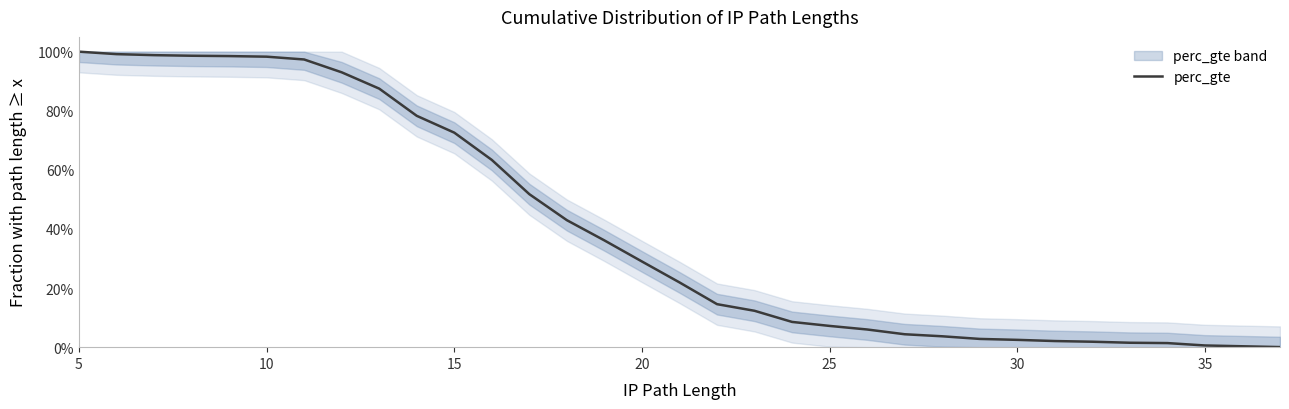

What is the difference between the maximum and minimum values?

1.0